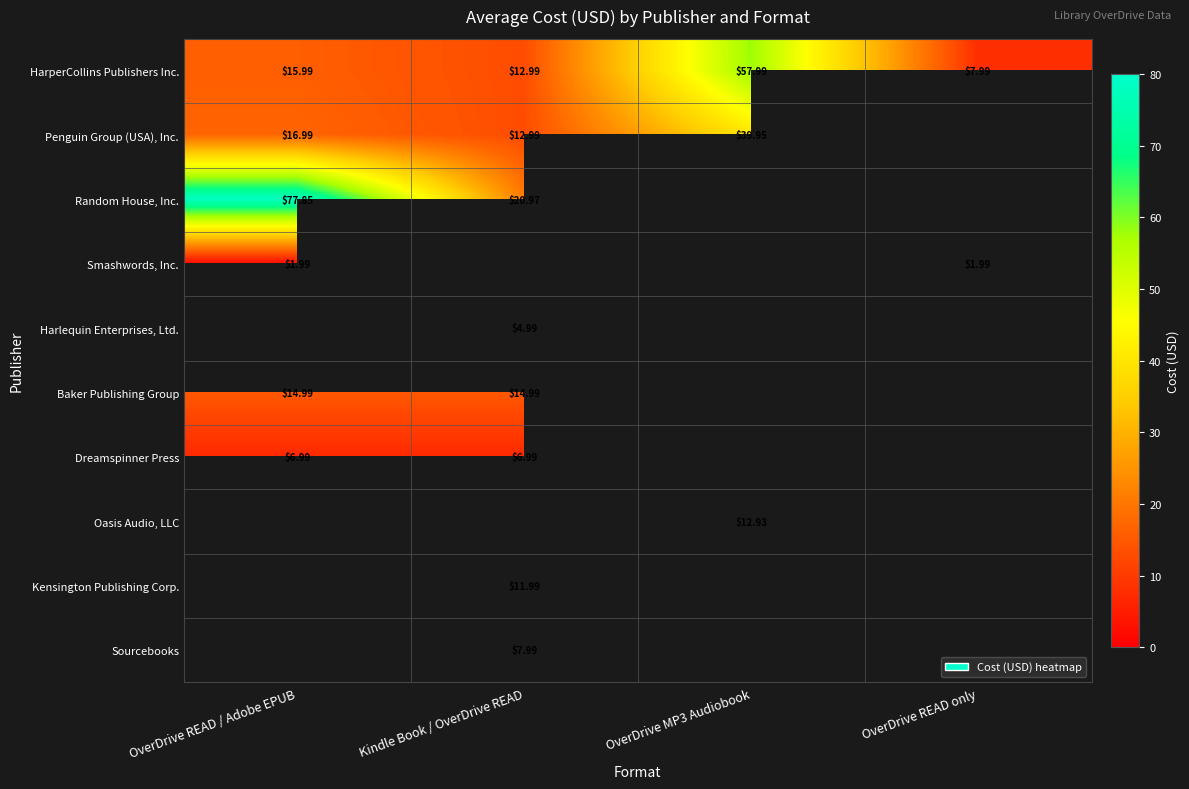

Which has a higher value, OverDrive MP3 Audiobook or OverDrive READ / Adobe EPUB?

OverDrive MP3 Audiobook